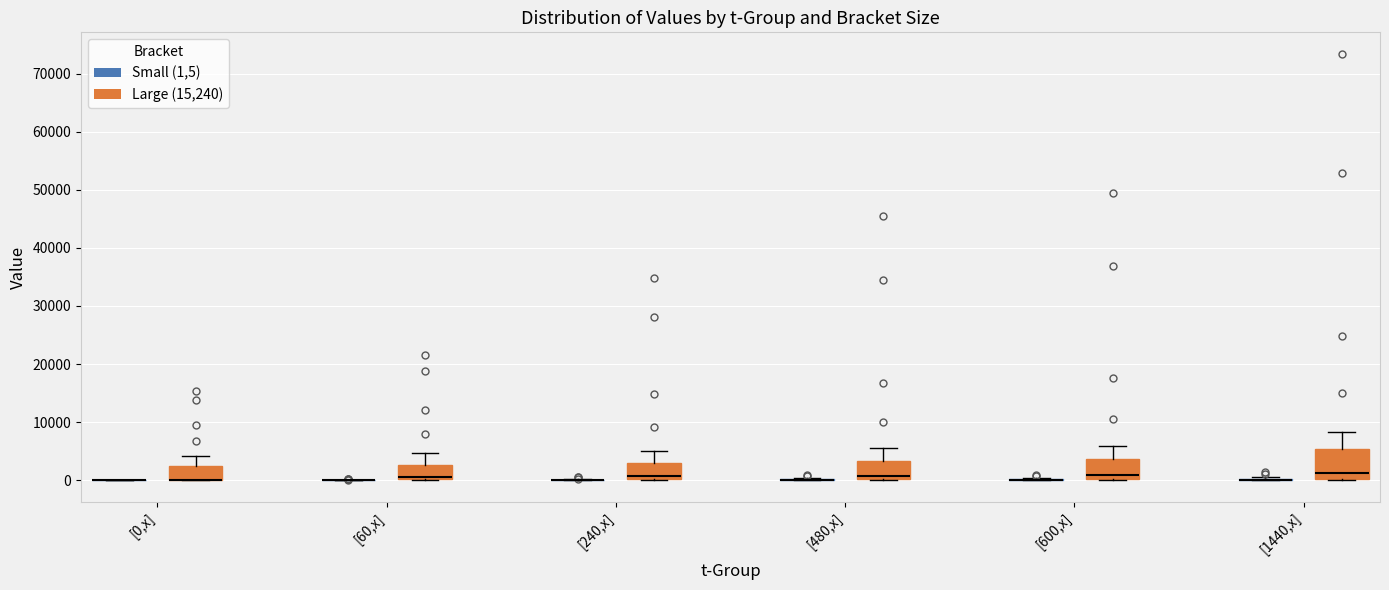

Reading left to right, transcribe this box plot: for each box, give where its median line is, the range the box spans, and where its two whiskers end, as read against the y-axis. The values are not printed on the chart, so give them approximately, as read against the axis.

[0,x] (Small (1,5)): box collapsed to a line at 0, whiskers 0 to 0
[0,x] (Large (15,240)): median 0 (drawn on the box's lower edge), box 0 to 2000, whiskers 0 to 4000
[60,x] (Small (1,5)): box collapsed to a line at 0, whiskers 0 to 0
[60,x] (Large (15,240)): median 1000, box 0 to 3000, whiskers 0 to 5000
[240,x] (Small (1,5)): box collapsed to a line at 0, whiskers 0 to 0
[240,x] (Large (15,240)): median 1000, box 0 to 3000, whiskers 0 to 5000
[480,x] (Small (1,5)): box collapsed to a line at 0, whiskers 0 to 0
[480,x] (Large (15,240)): median 1000, box 0 to 3000, whiskers 0 to 6000
[600,x] (Small (1,5)): box collapsed to a line at 0, whiskers 0 to 0
[600,x] (Large (15,240)): median 1000, box 0 to 4000, whiskers 0 to 6000
[1440,x] (Small (1,5)): box collapsed to a line at 0, whiskers 0 to 0
[1440,x] (Large (15,240)): median 1000, box 0 to 5000, whiskers 0 to 8000